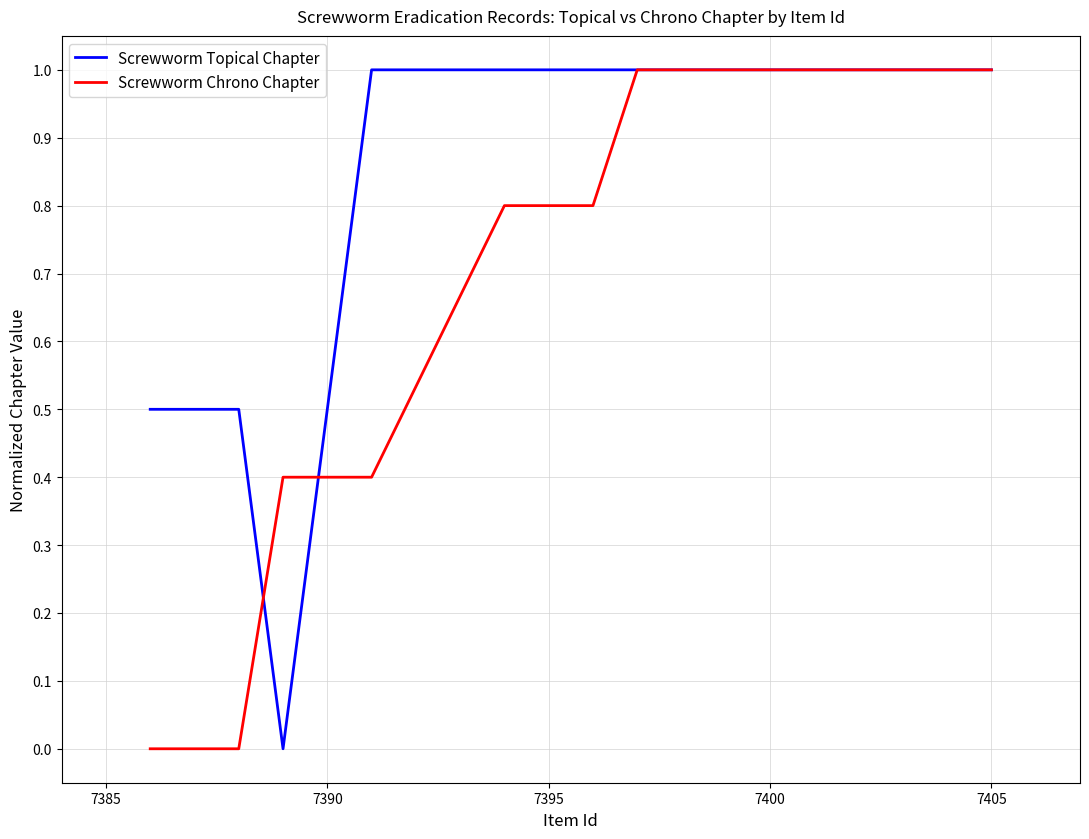

What is the highest value of the Screwworm Topical Chapter series?

1.0